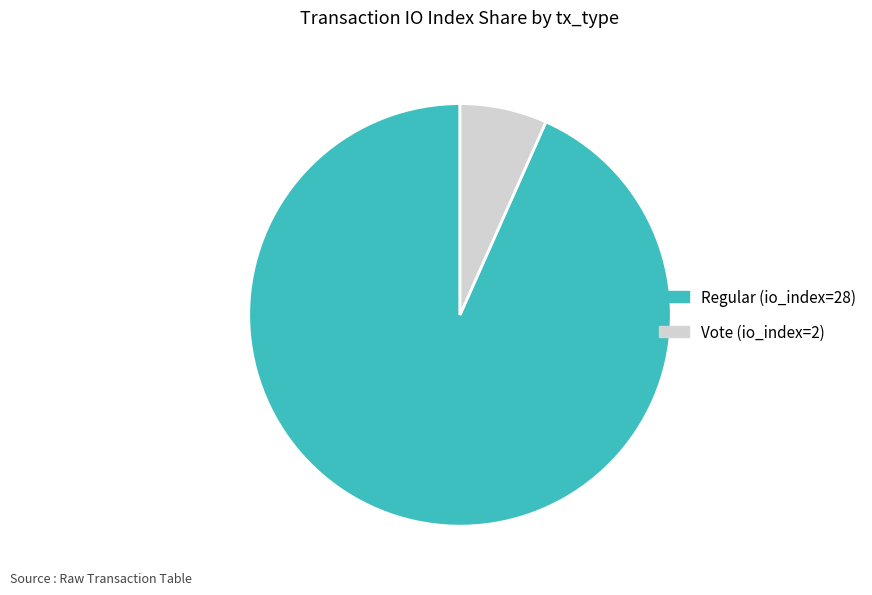

What is the majority slice?

Regular (io_index=28)